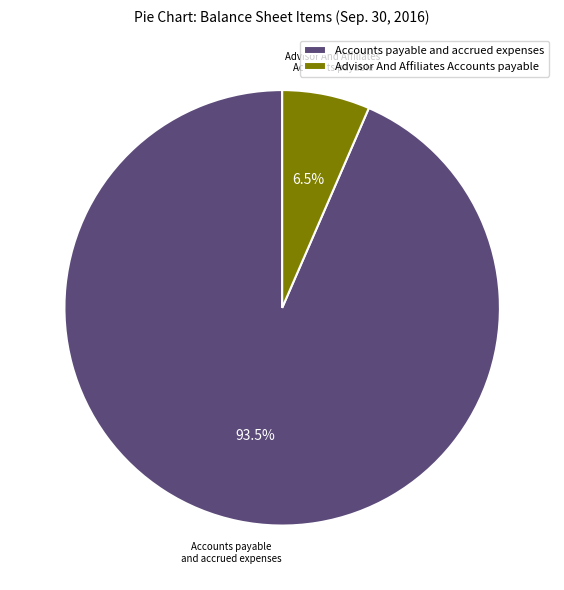

Which category has the smallest portion of the pie?

Advisor And Affiliates Accounts payable